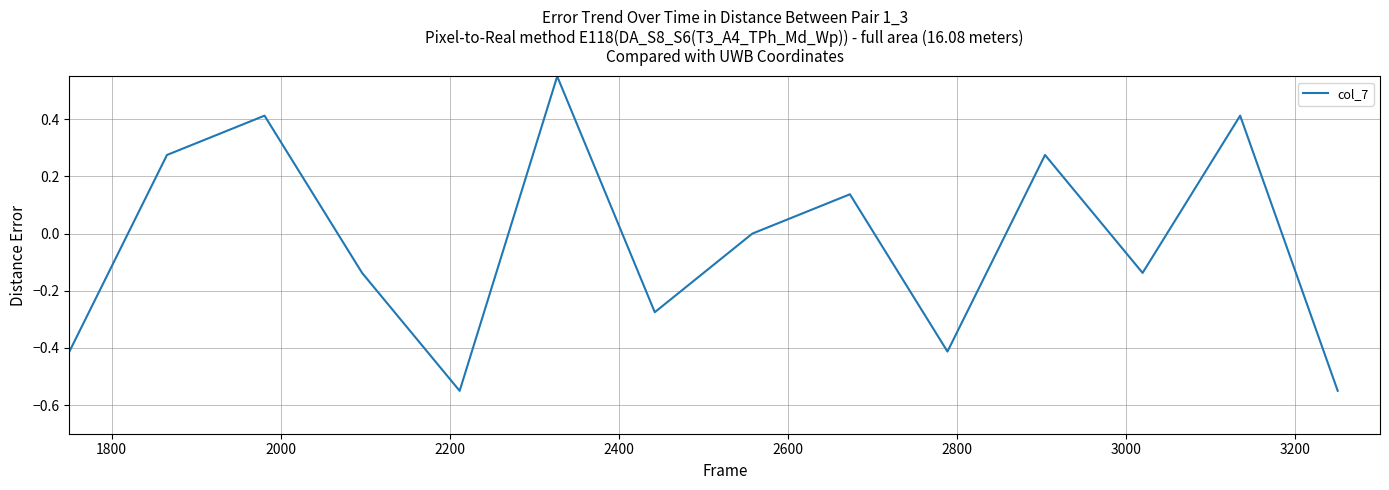

What is the difference between the maximum and minimum values?

1.1